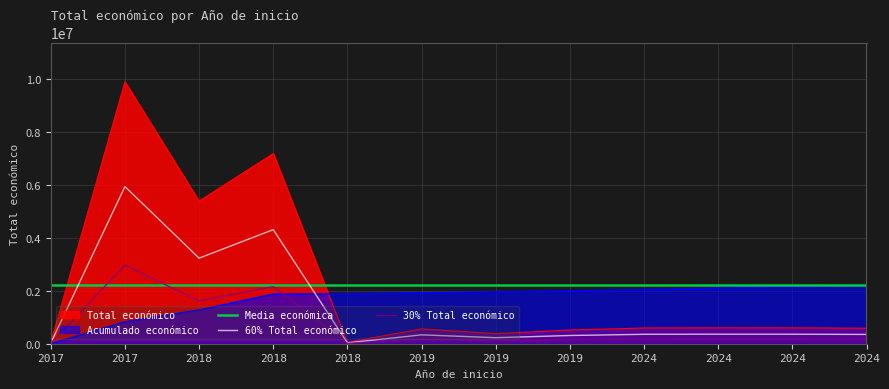

What is the sum of all 60% Total económico values?

15845119.2